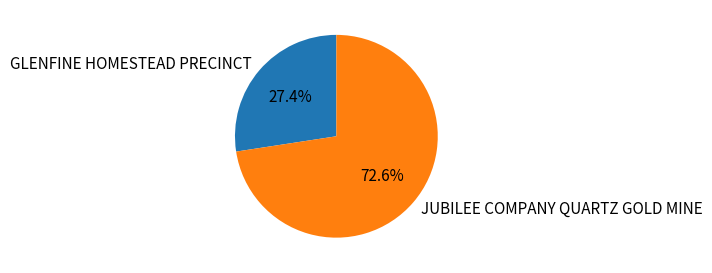

To the nearest percent, what is the difference between the largest and smallest slice percentages?

45%